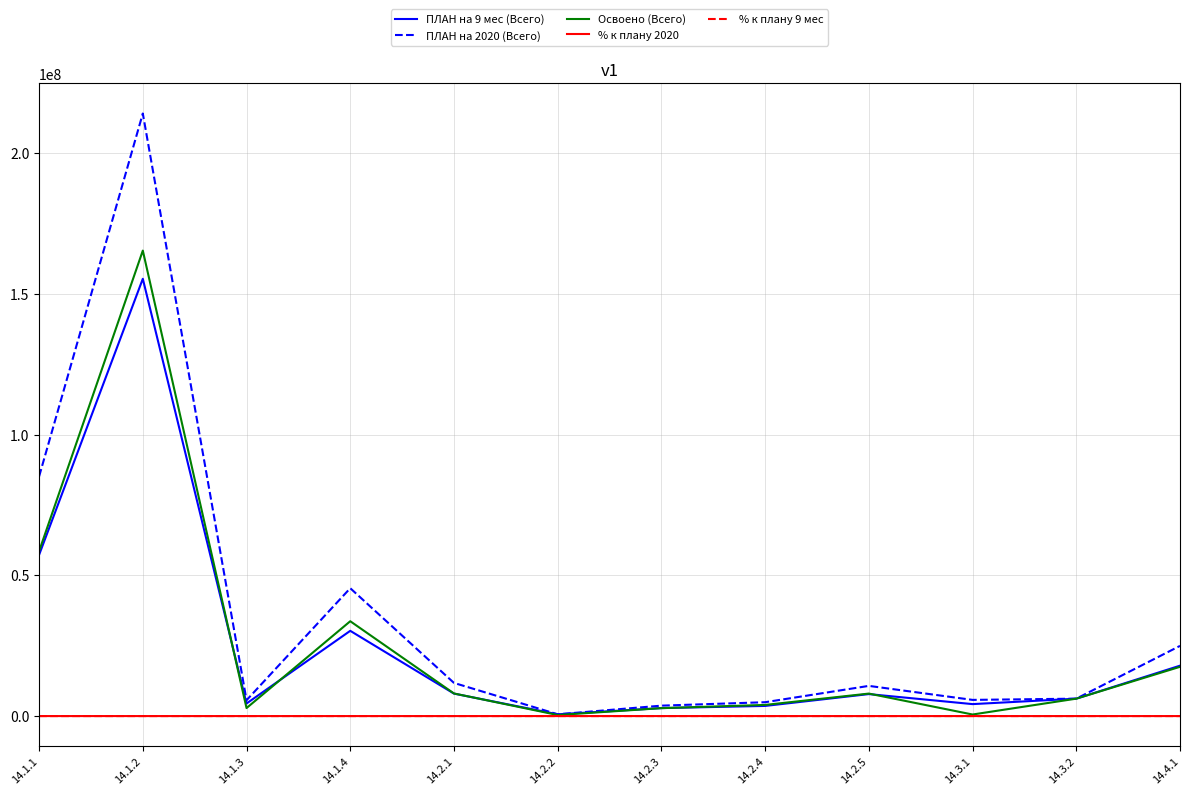

What is the greatest value displayed?

214096766.0